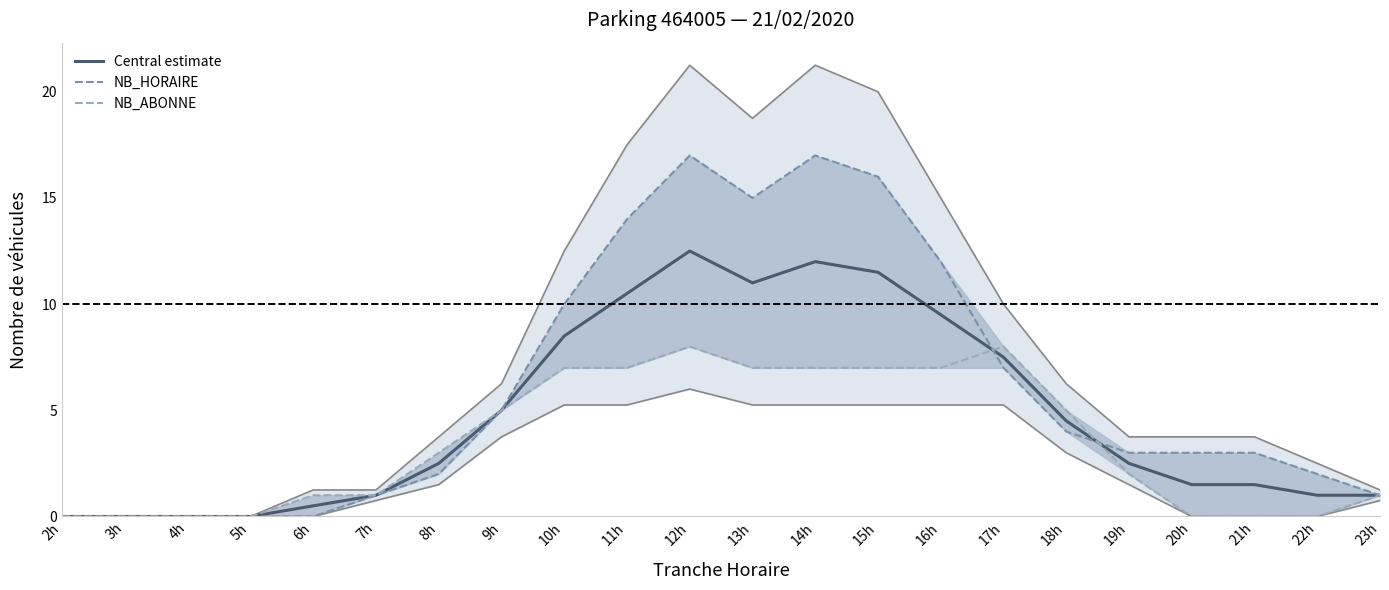

What are all the series names shown in the legend?

Central estimate, NB_HORAIRE, NB_ABONNE